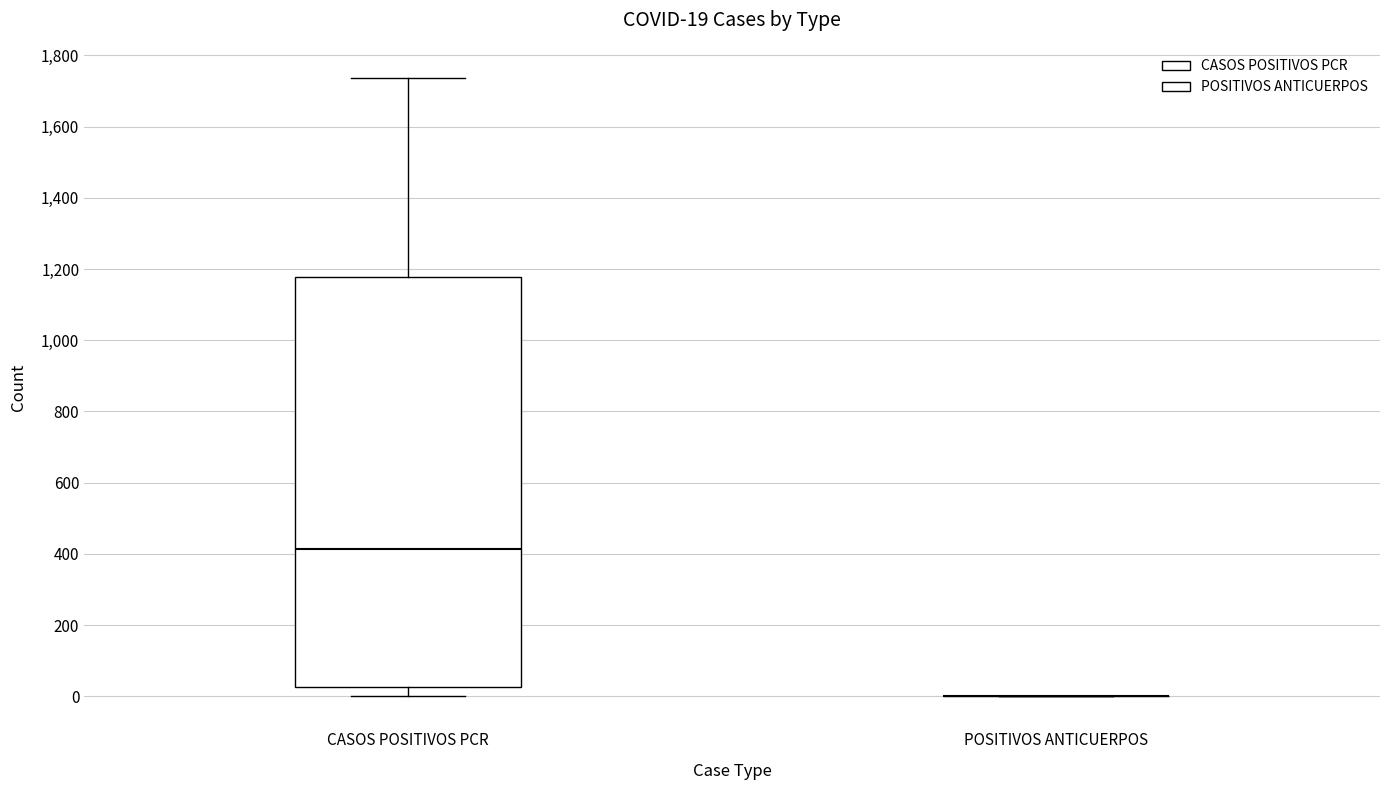

Comparing the boxes themselves (not the whiskers), which one is the tallest?

CASOS POSITIVOS PCR